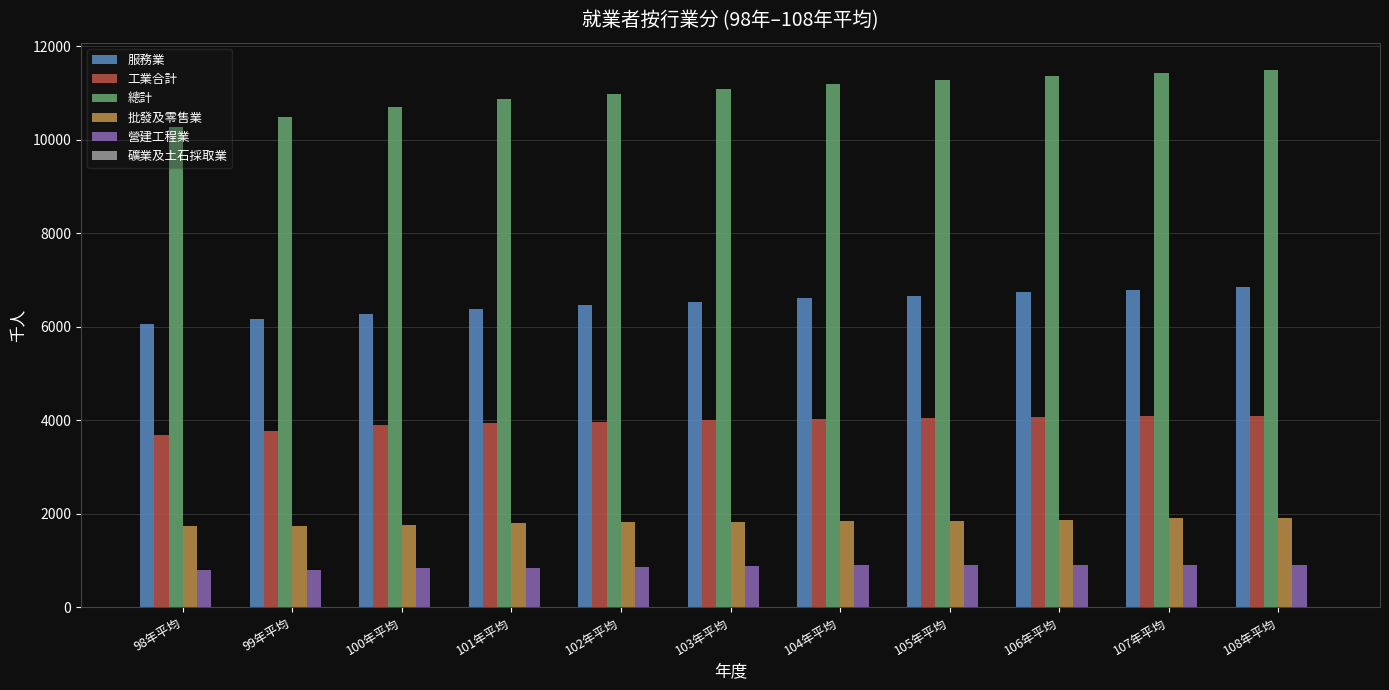

How many groups of bars are there?

11